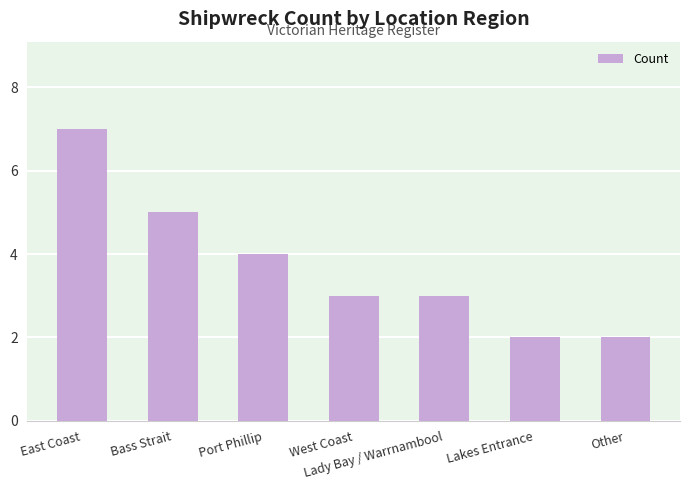

What is the ratio of the value at East Coast to the value at Lakes Entrance?

3.5